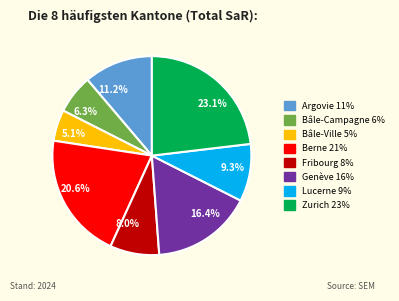

The Fribourg slice represents 8% of the pie. True or false?

True